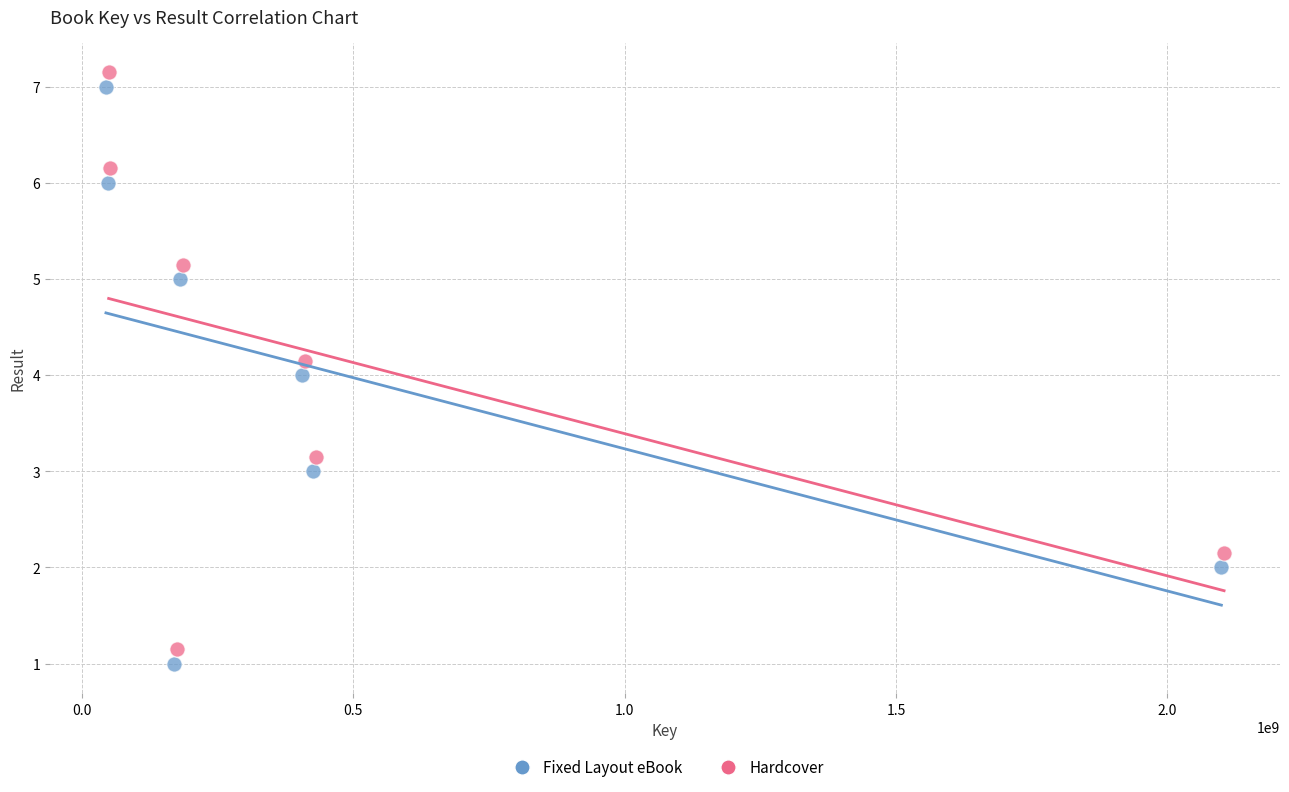

Which series contains the lowest Y value?

Fixed Layout eBook